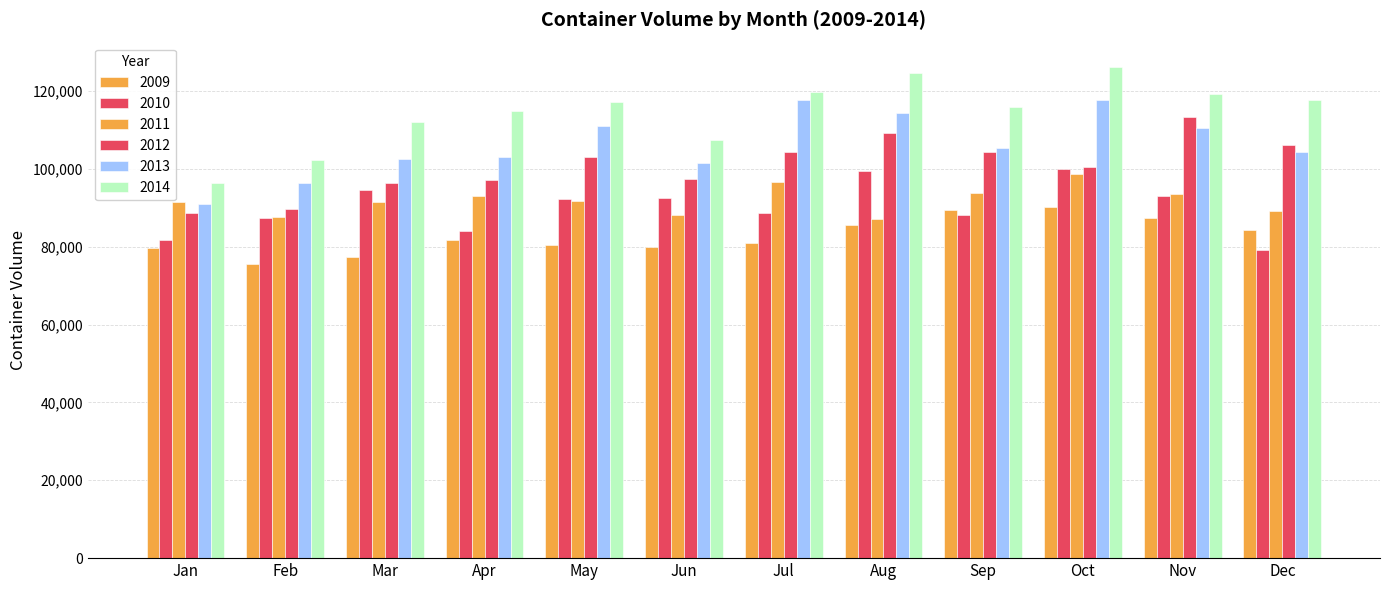

What value does the 2011 series have at Nov?

93552